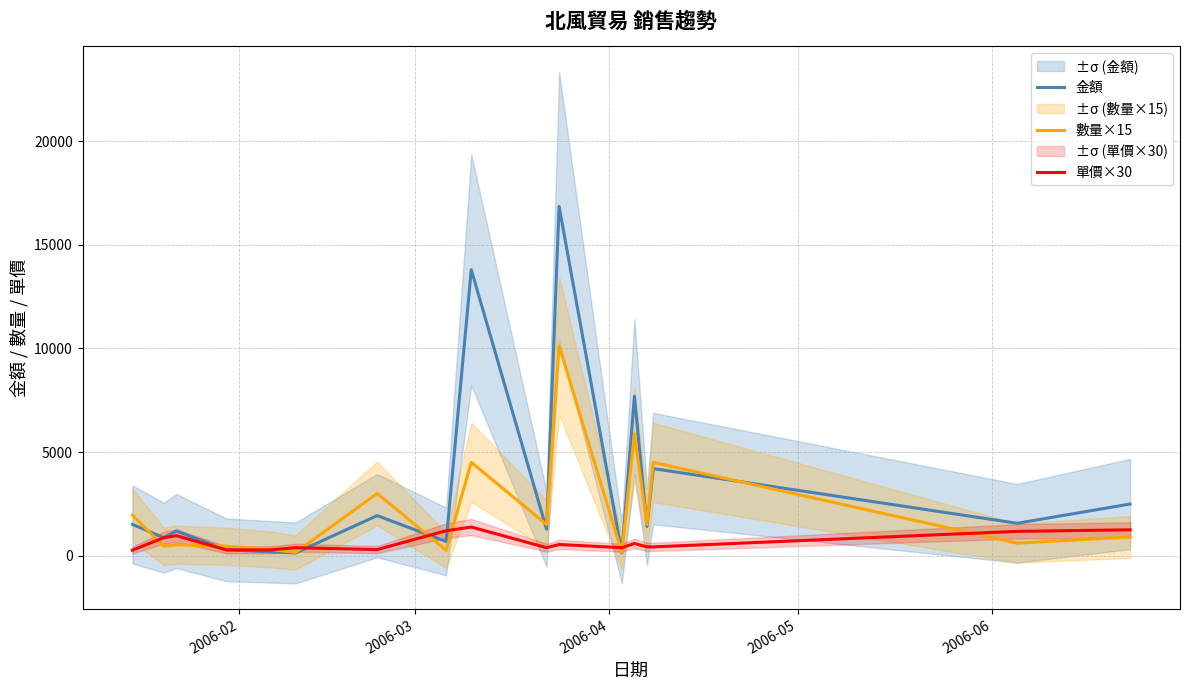

Which series has the widest spread of values?

金額